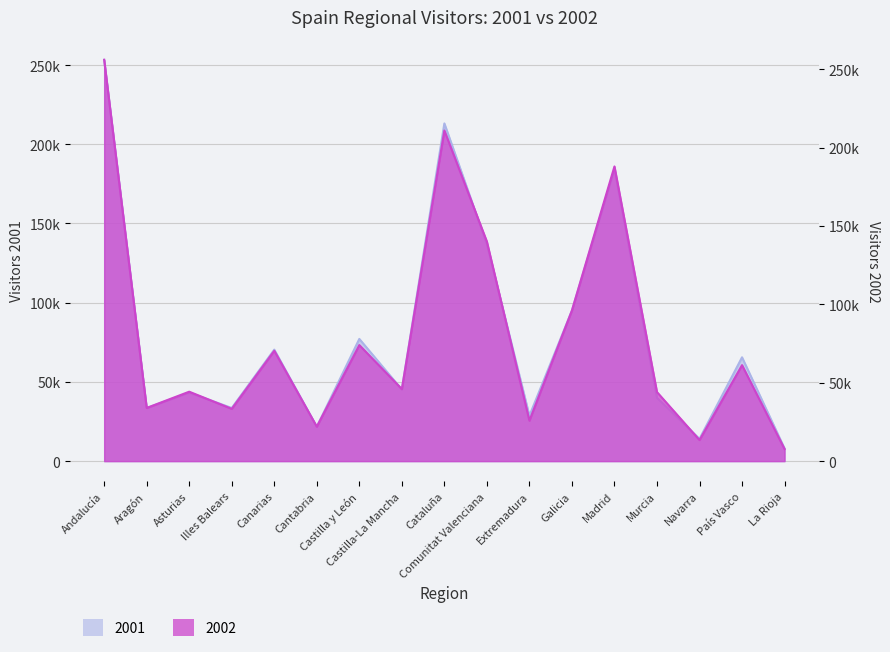

How many series are shown in this chart?

2